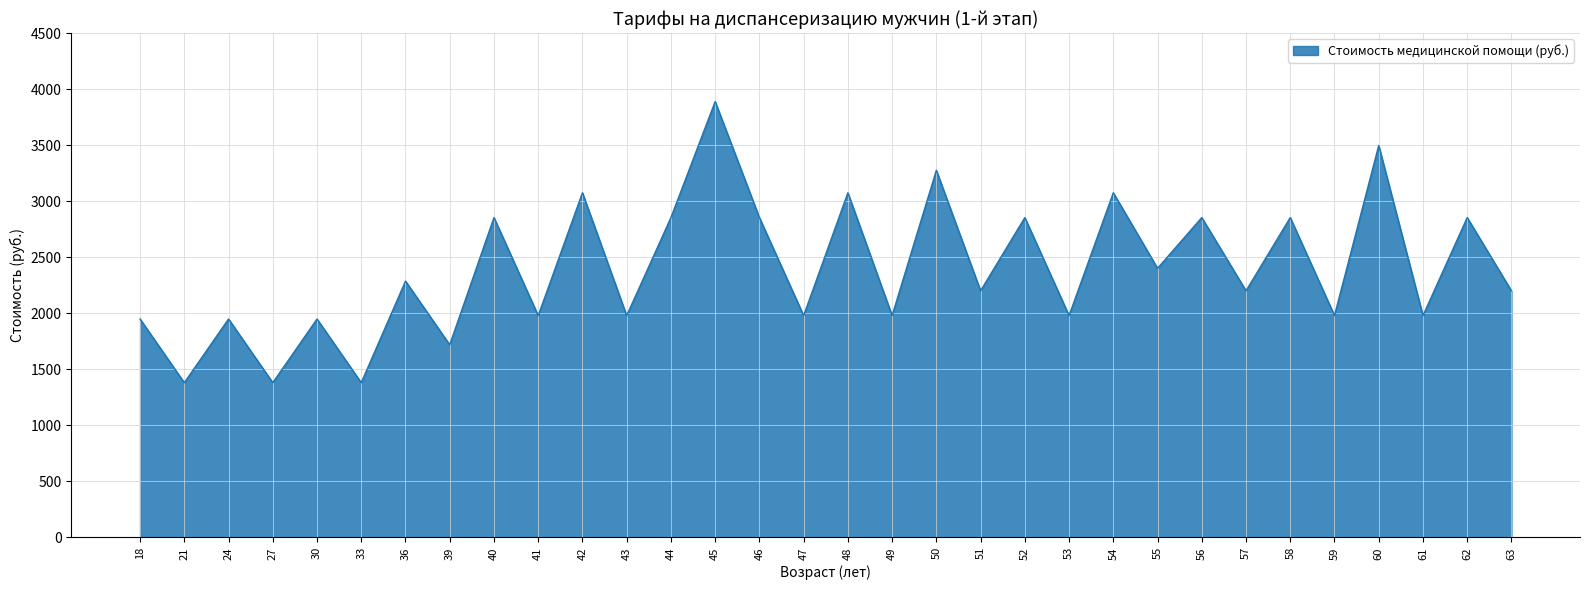

What is the difference between the maximum and minimum values?

2507.7